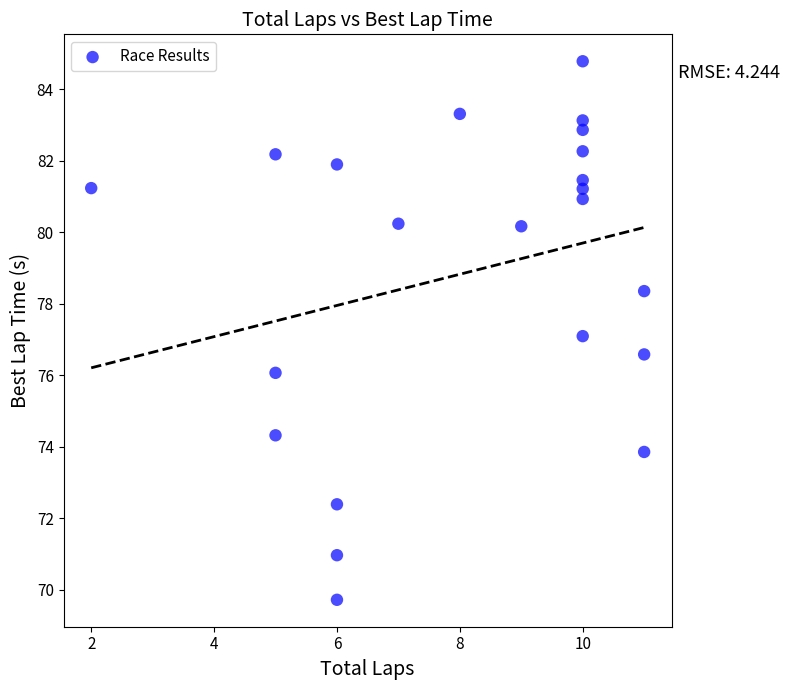

What is the range of Y values (max minus min)?

15.1